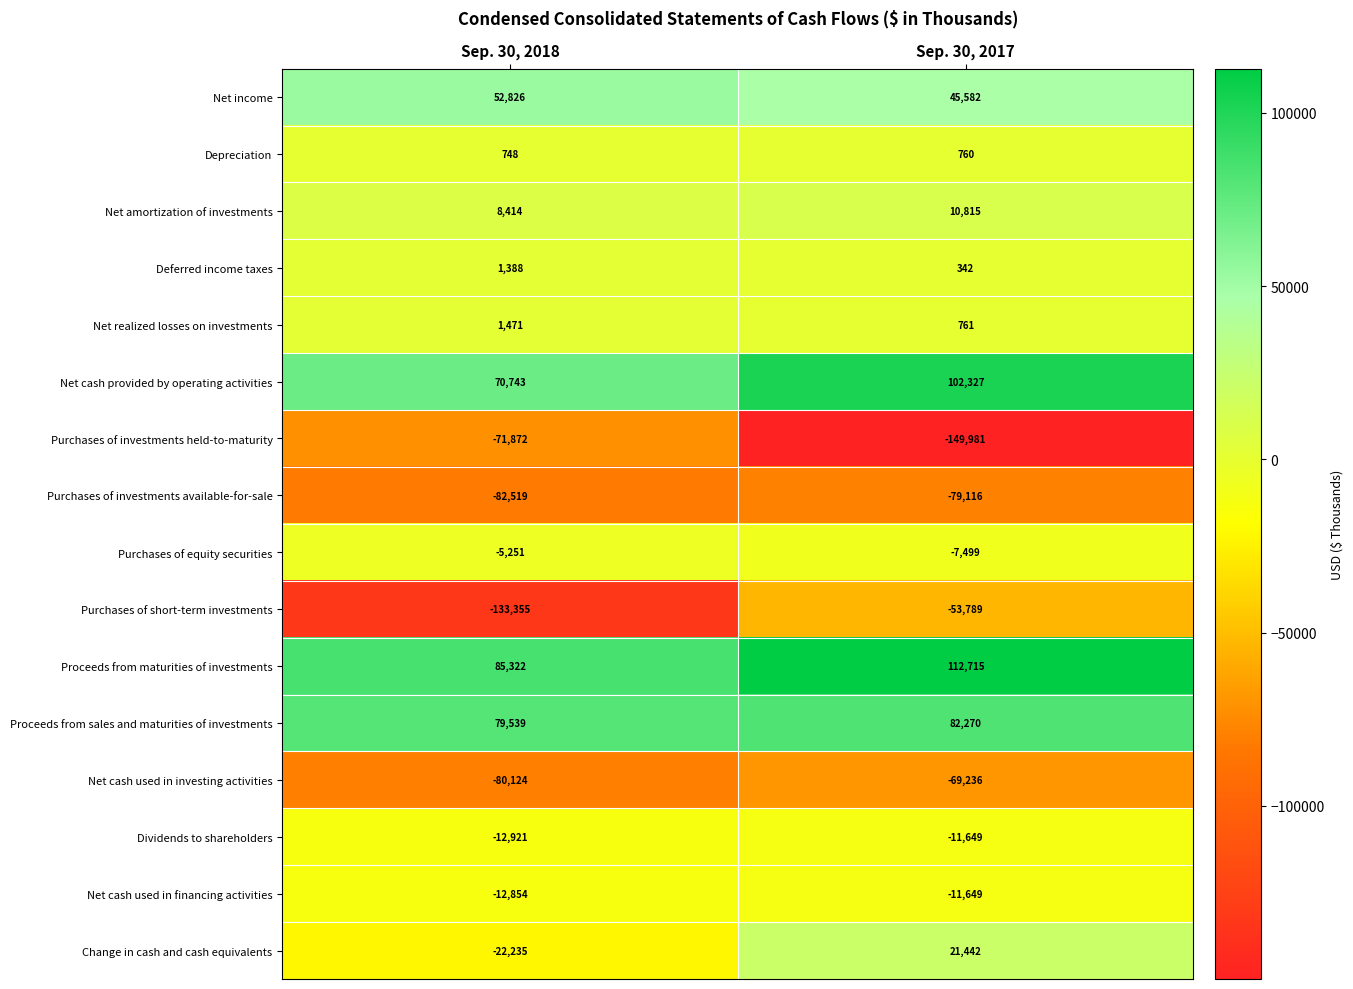

Where is Change in cash and cash equivalents nearest to the value -396?

Sep. 30, 2017